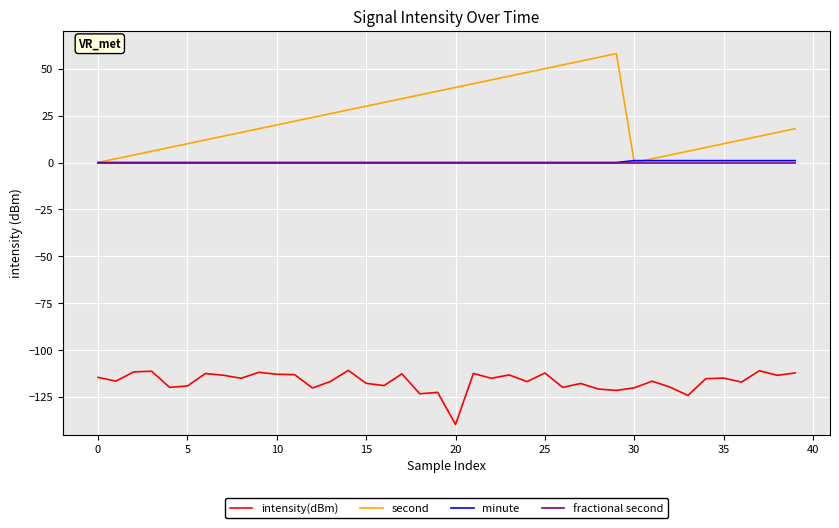

Which series has the largest range (max minus min)?

second